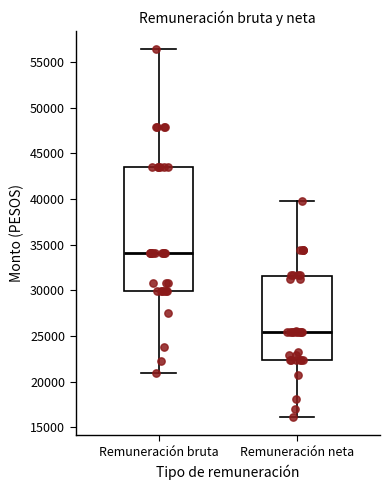

Reading left to right, transcribe this box plot: for each box, give where its median line is, the range the box spans, and where its two whiskers end, as read against the y-axis. The values are not printed on the chart, so give them approximately, as read against the axis.

Remuneración bruta: median 34000, box 30000 to 43500, whiskers 21000 to 56500
Remuneración neta: median 25500, box 22500 to 31500, whiskers 16000 to 40000